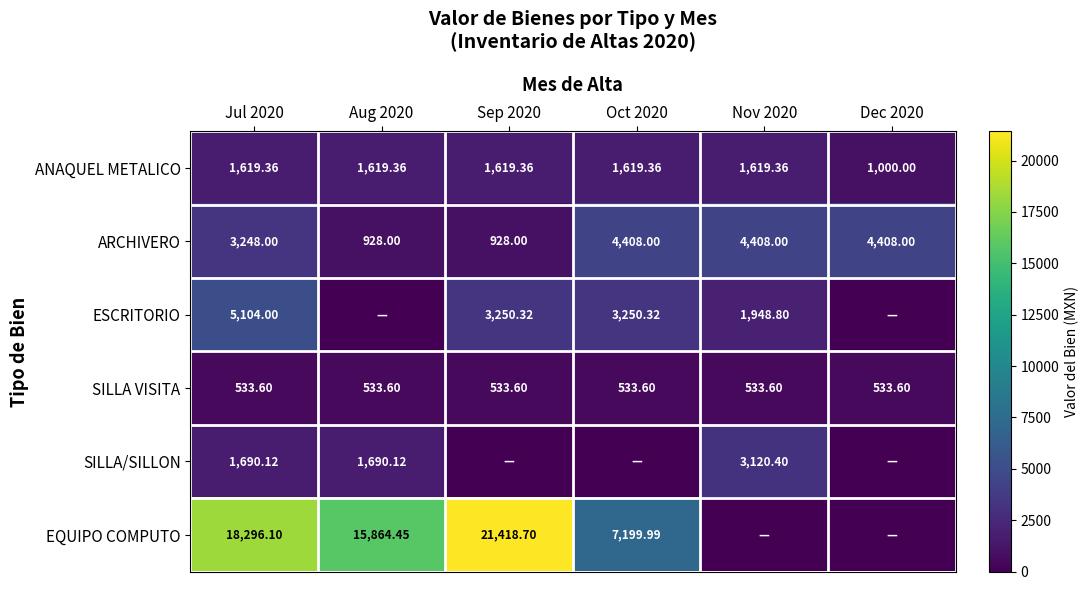

At how many categories does at least one series exceed 12578?

3